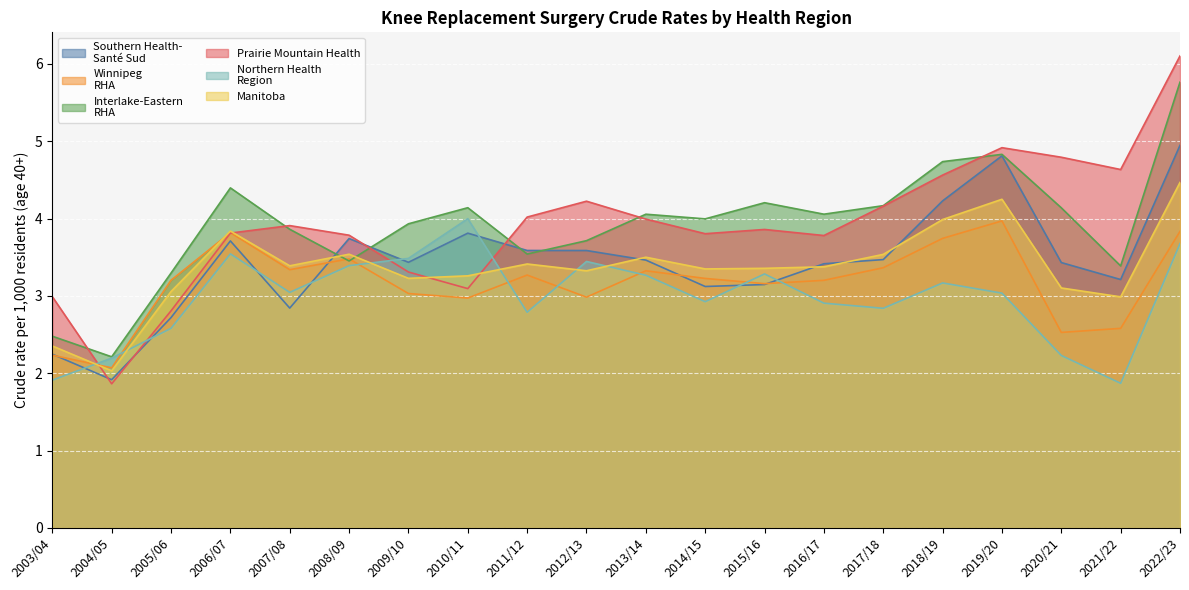

True or false: Southern Health-
Santé Sud has more than 1 points higher than both neighbors.

True